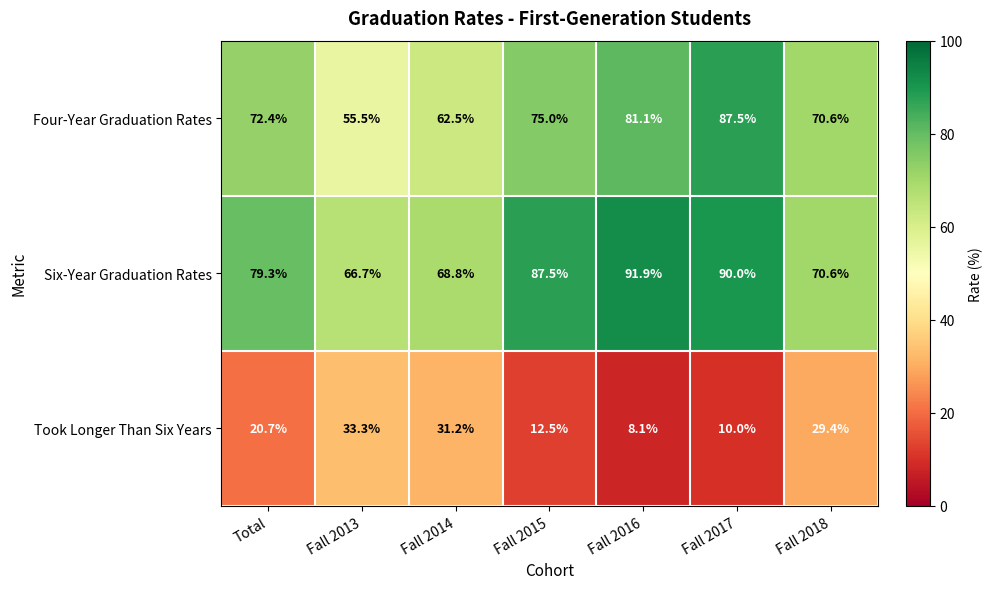

At which label does Six-Year Graduation Rates first exceed 79?

Total